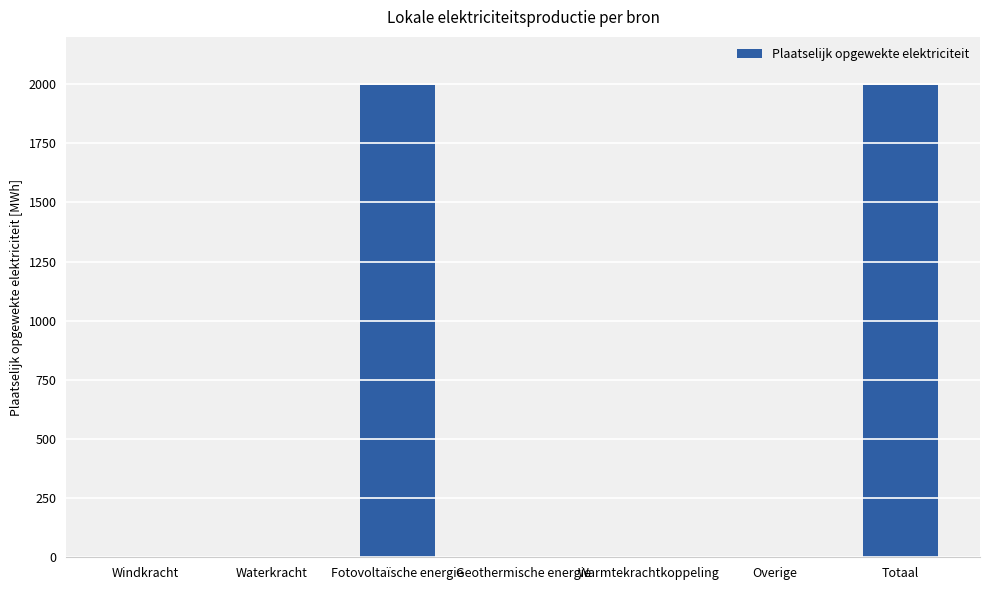

What is the change in value from Windkracht to Totaal?

+1996.6